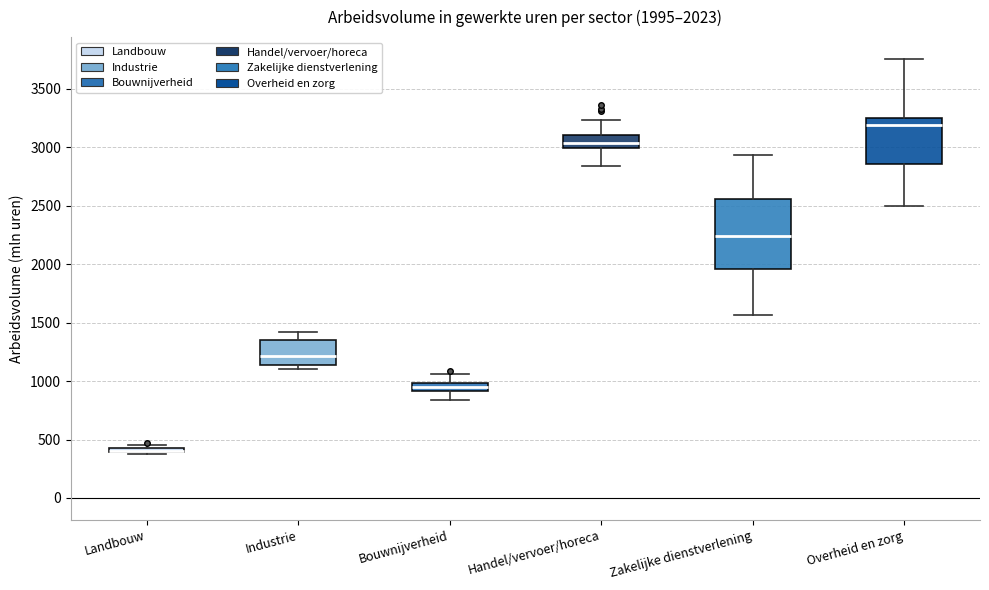

Which box is the tallest, from its lower edge to its upper edge?

Zakelijke dienstverlening